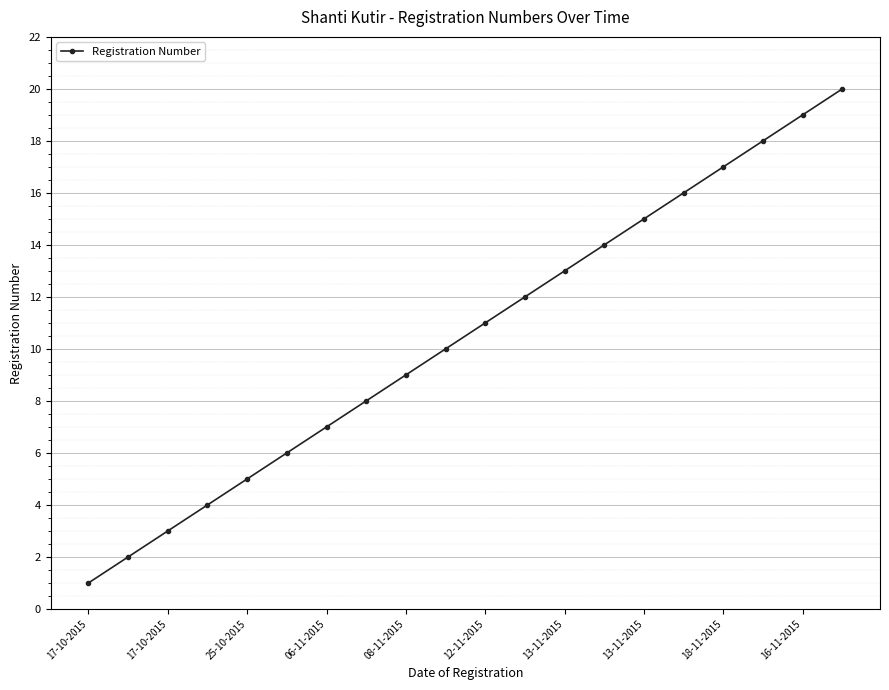

True or false: the data has more than 2 interior local peaks.

False